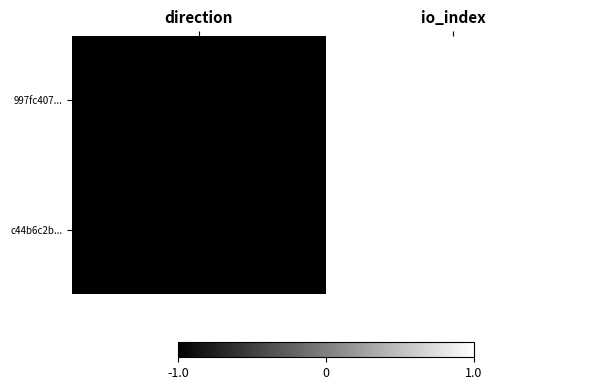

Reading right to left, list all the values displayed in this chart.

997fc407...: io_index=1	direction=-1
c44b6c2b...: io_index=1	direction=-1